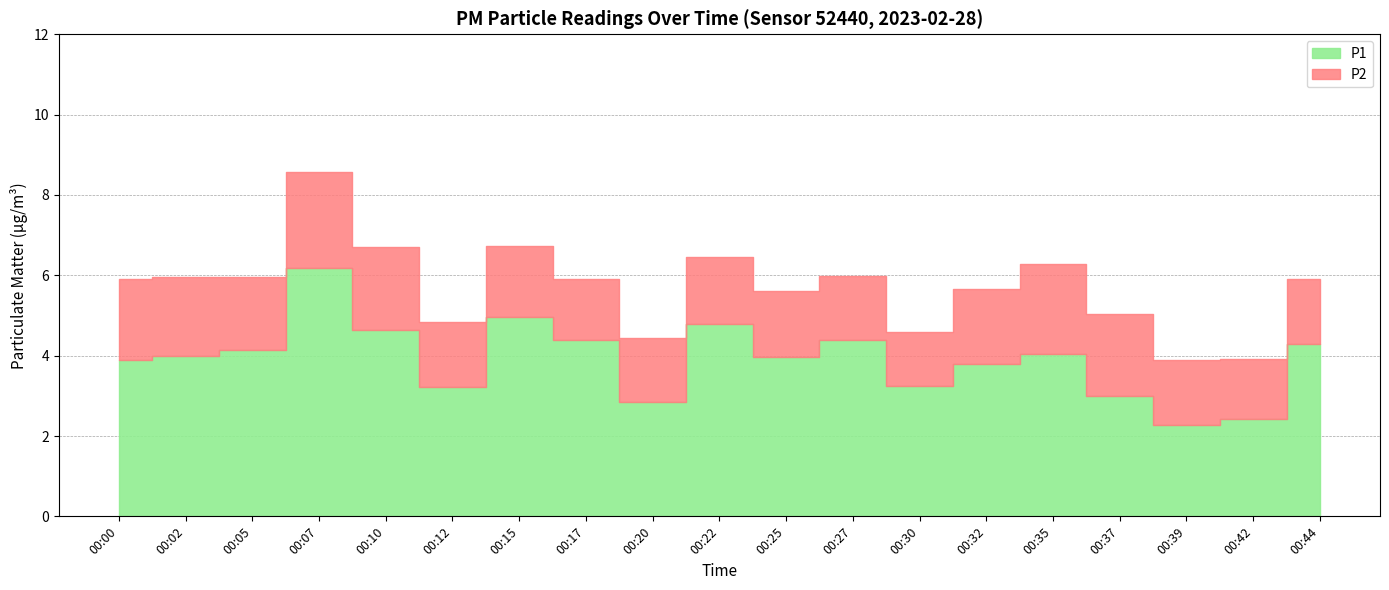

Which category has the lowest value across all series?

00:30